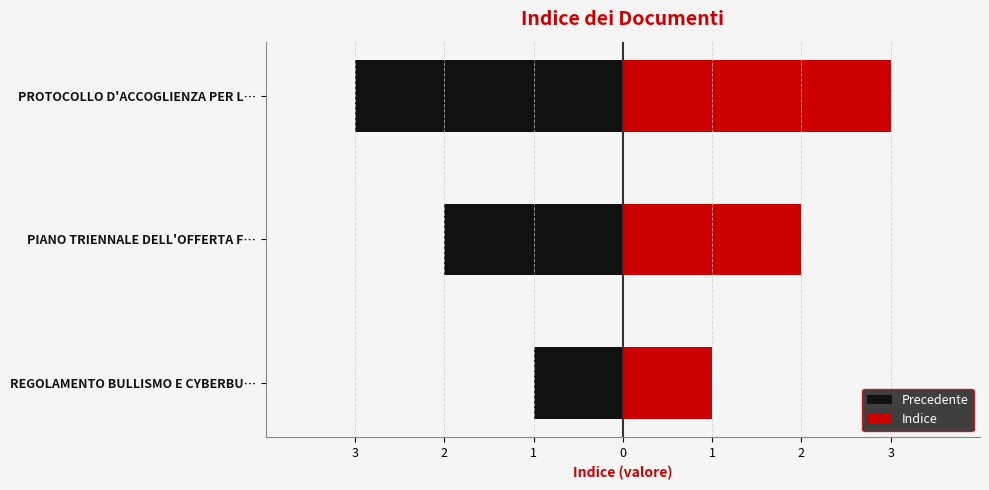

Rank the categories by Precedente value from lowest to highest.

PROTOCOLLO D'ACCOGLIENZA PER L…, PIANO TRIENNALE DELL'OFFERTA F…, REGOLAMENTO BULLISMO E CYBERBU…